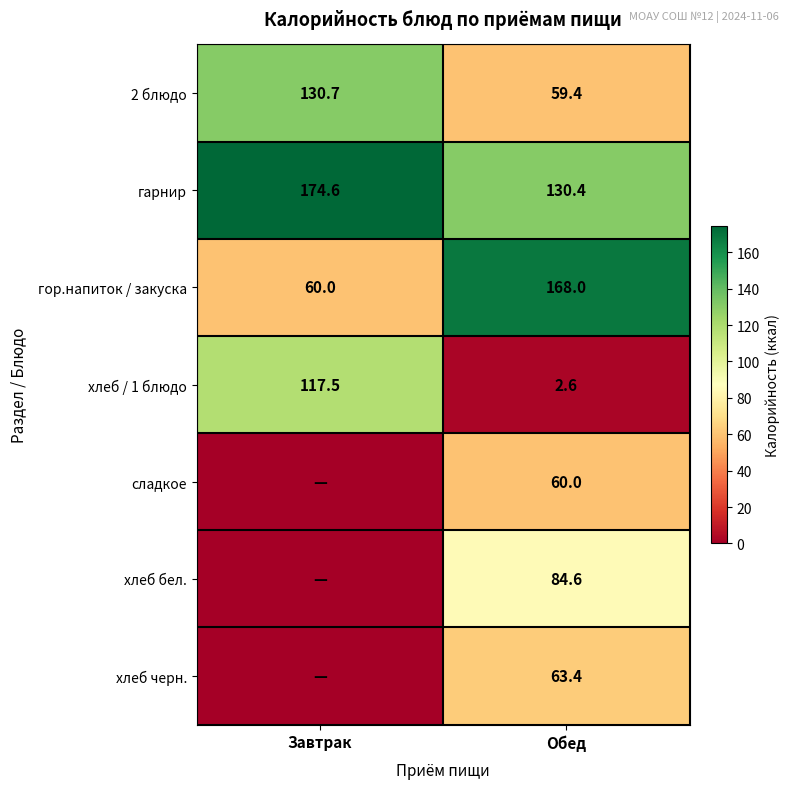

What is the total value across all series at Обед?

568.4